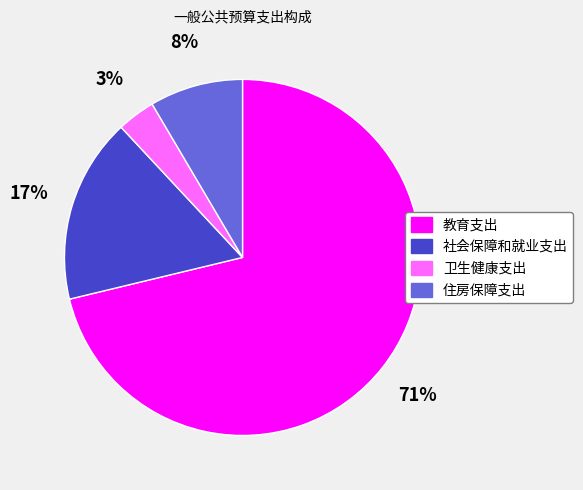

What percentage is the 住房保障支出 slice, to the nearest percent?

8%